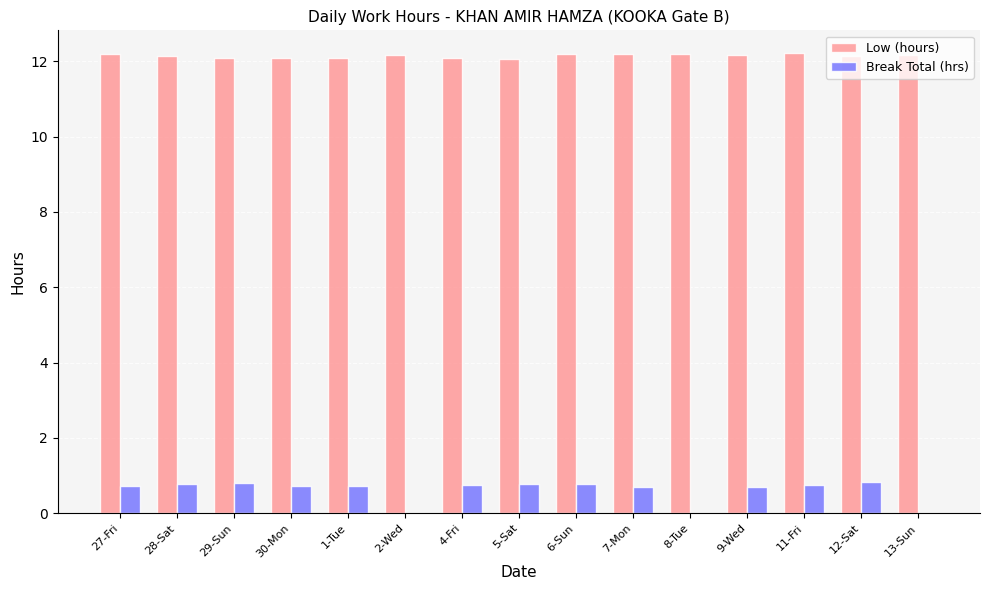

How many categories are shown in the chart?

15